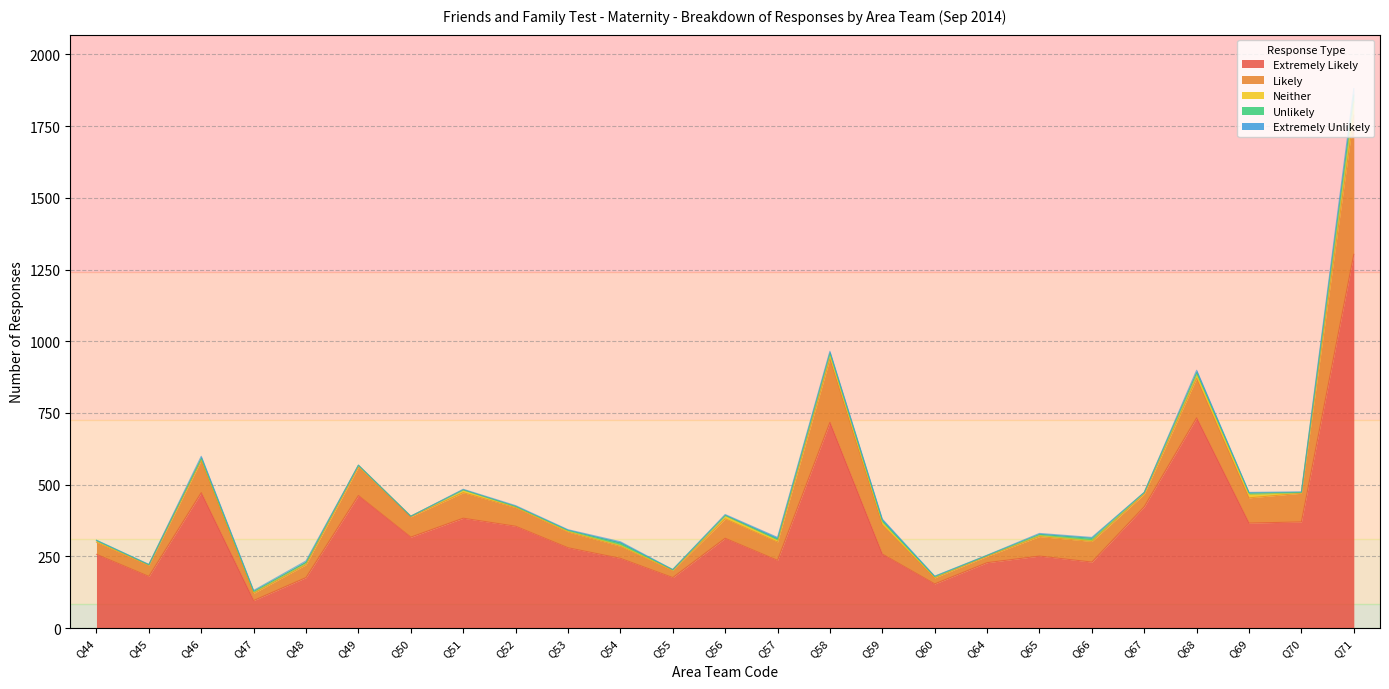

List the series in order of their peak value, lowest first.

Unlikely, Extremely Unlikely, Neither, Likely, Extremely Likely